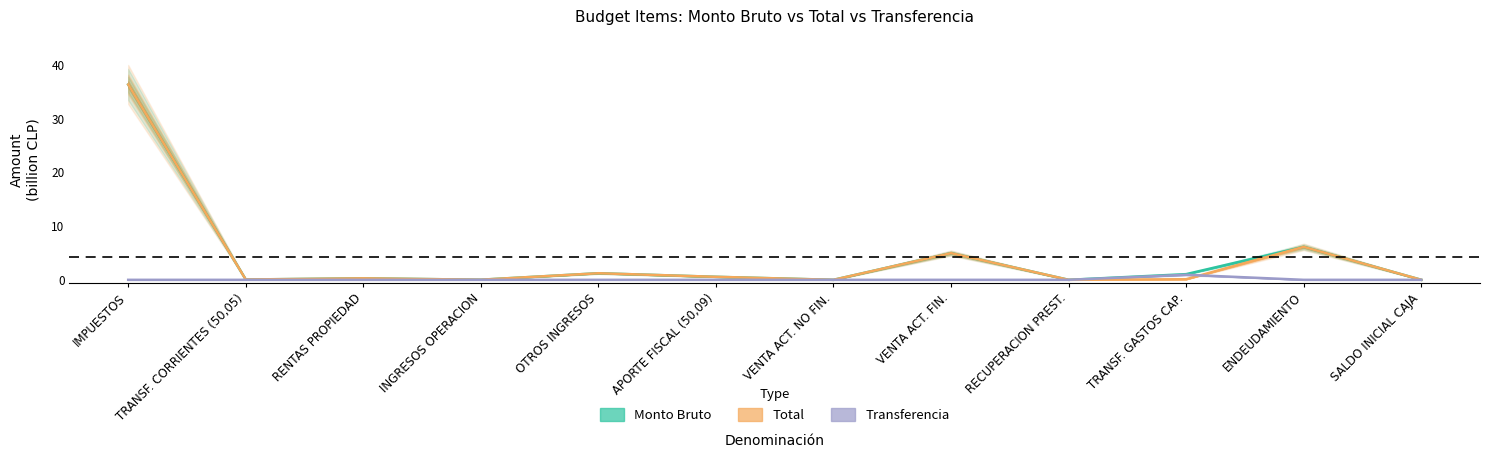

What are all the series names shown in the legend?

Monto Bruto, Total, Transferencia